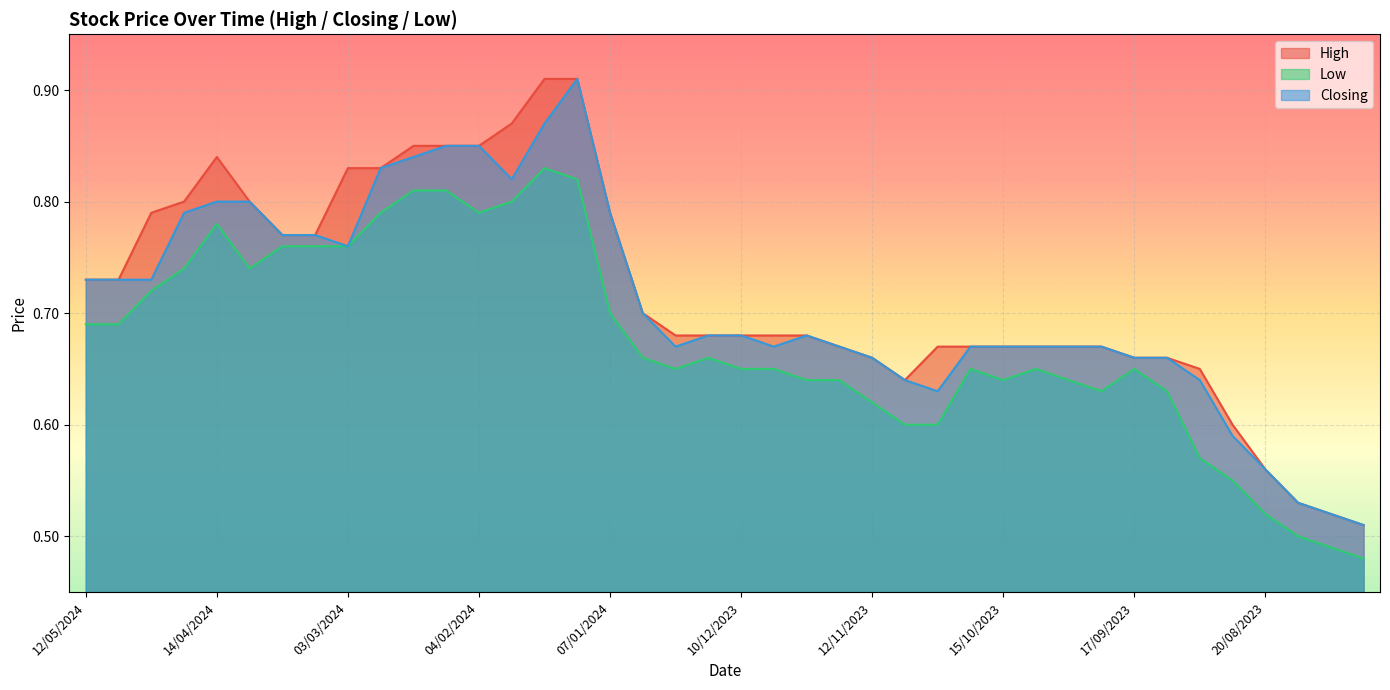

True or false: Low and Closing cross at least once.

False